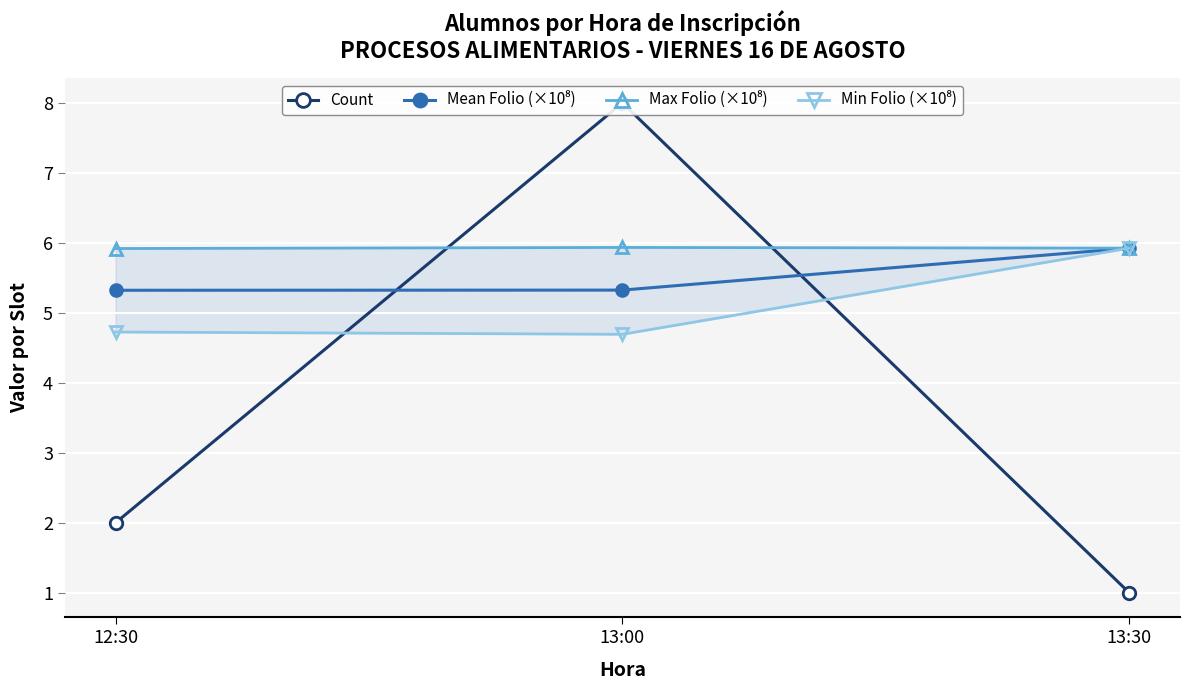

What is the sum of the Mean Folio (×10⁸) values at 12:30 and 13:00?

10.6